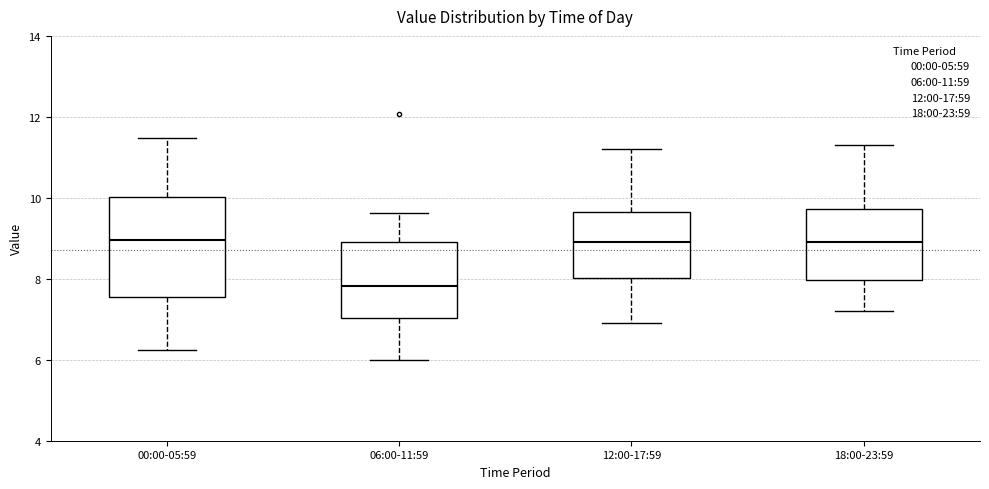

Comparing the boxes themselves (not the whiskers), which one is the tallest?

00:00-05:59